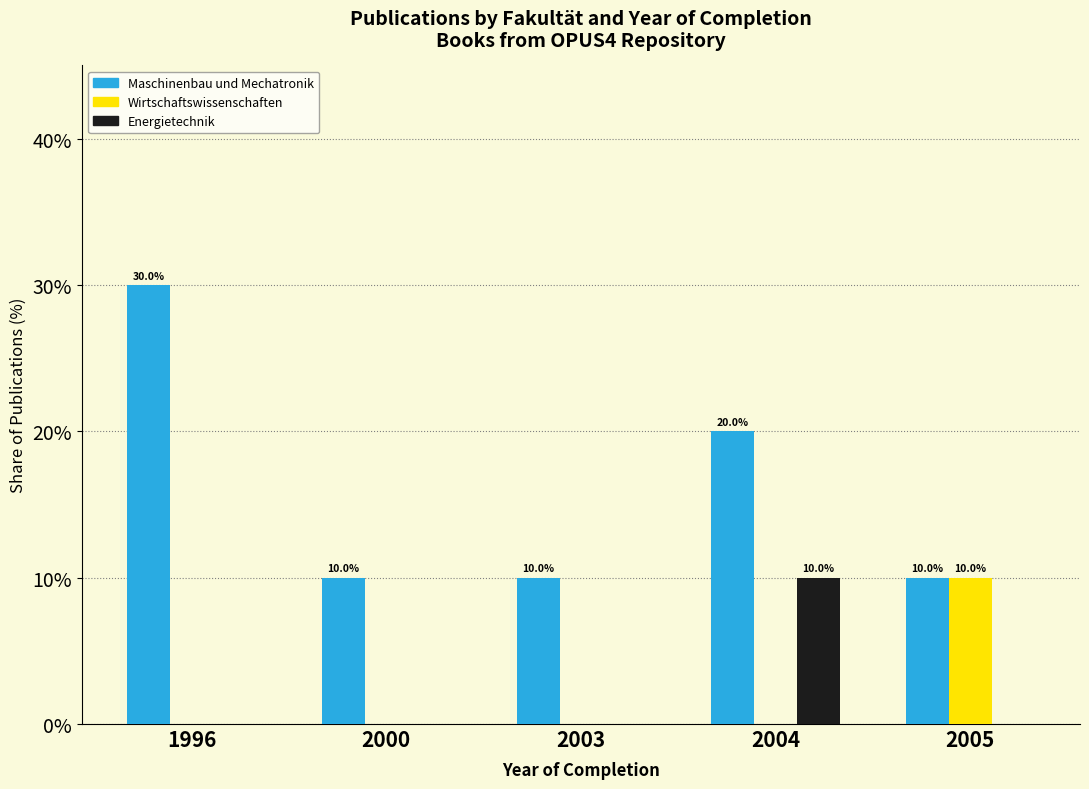

What is the average value of the Maschinenbau und Mechatronik series?

16